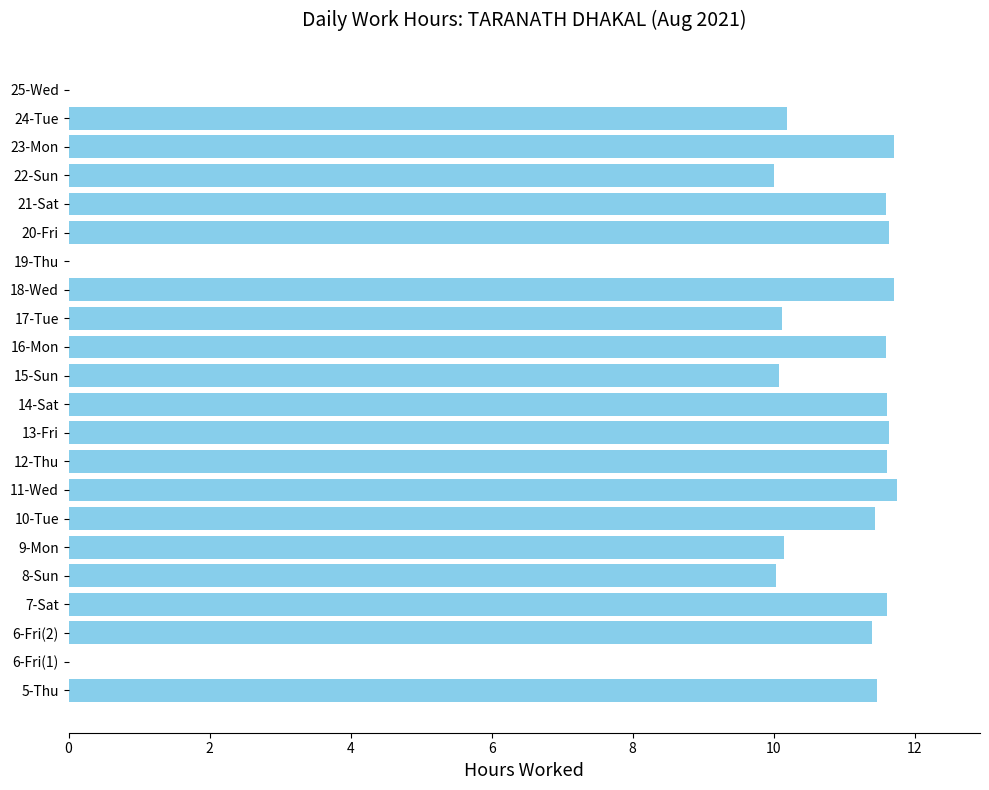

What is the sum of the values at 6-Fri(2) and 6-Fri(1)?

11.4